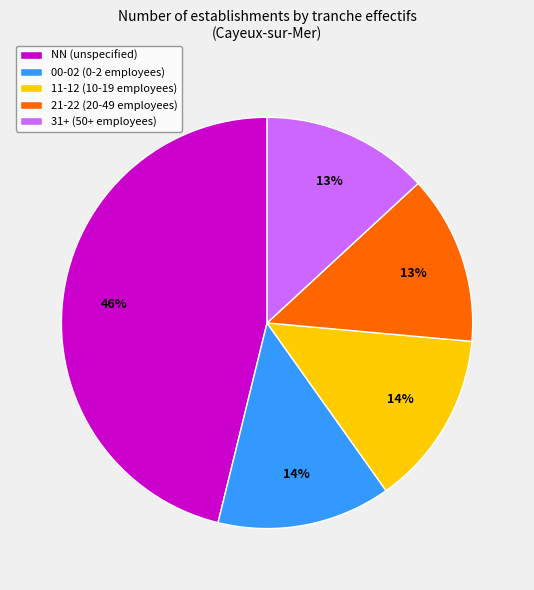

To the nearest percent, what is the difference between the largest and smallest slice percentages?

33%